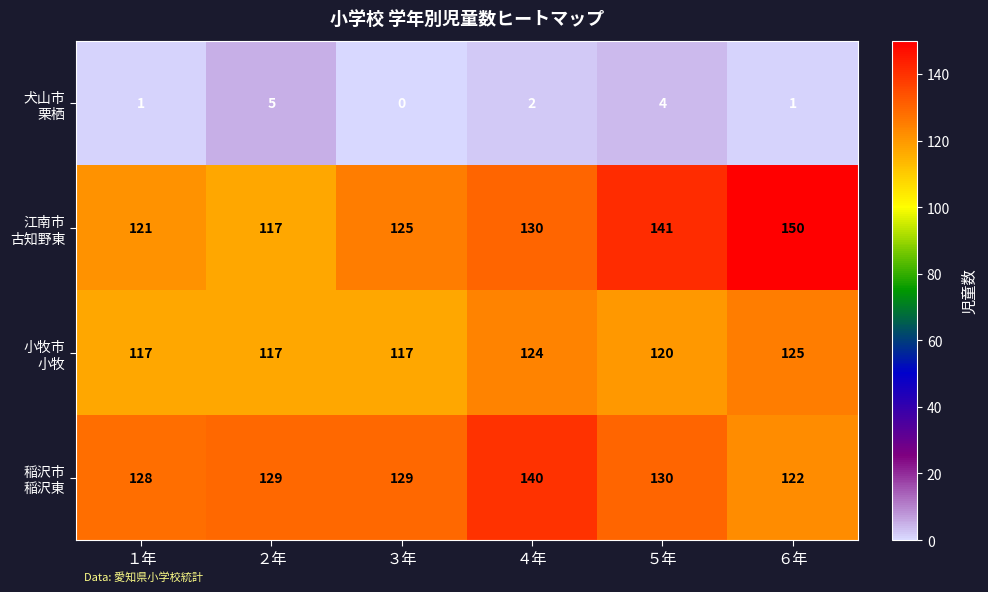

What is the spread (max minus min) of values at ６年?

149